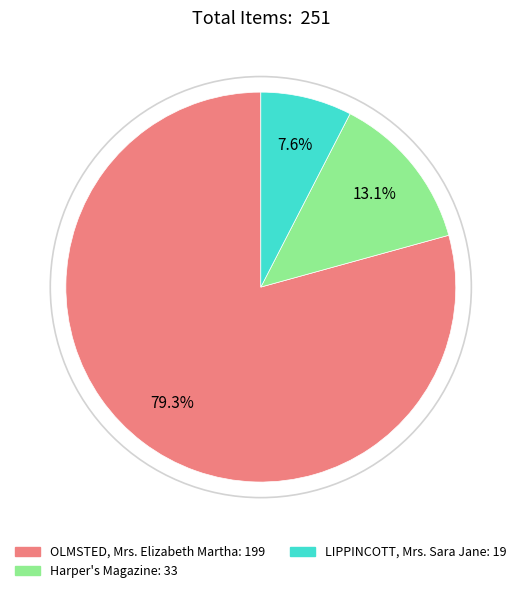

To the nearest percent, what is the average slice percentage?

33%